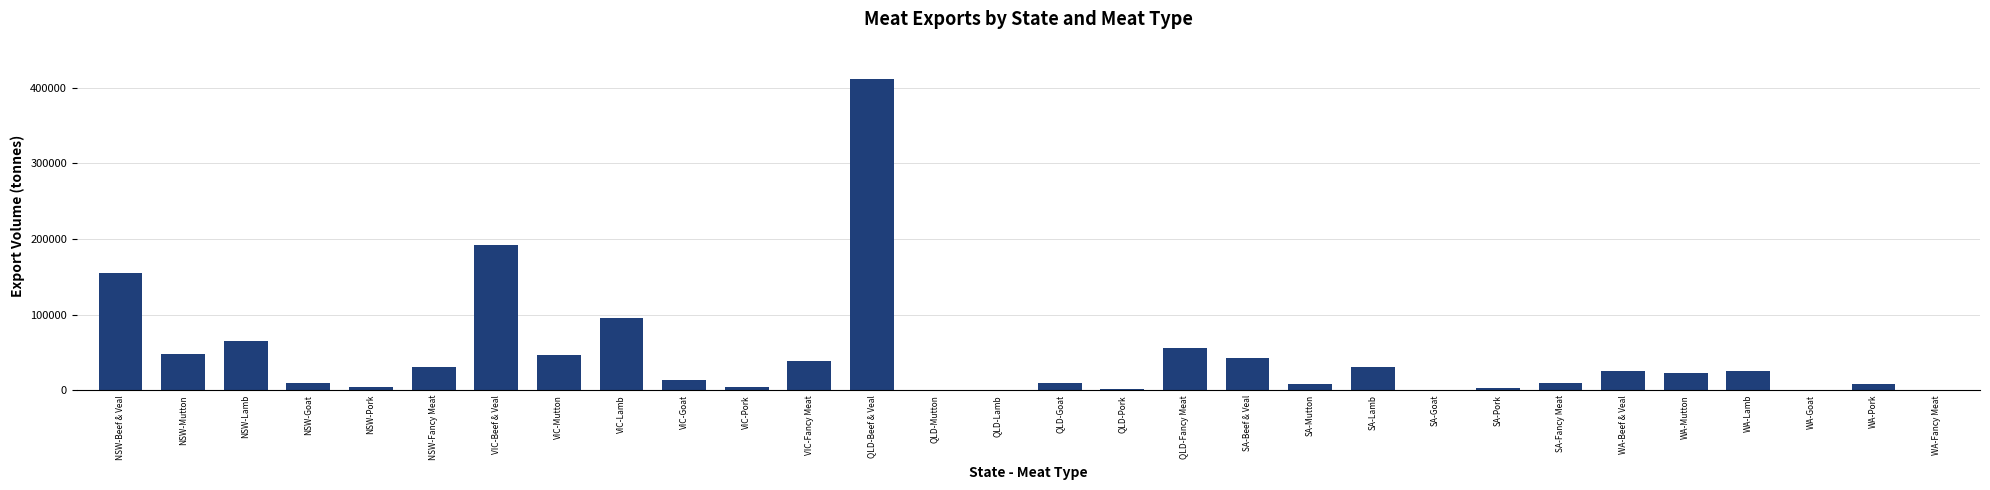

Where is the data nearest to the value 205917?

VIC-Beef & Veal